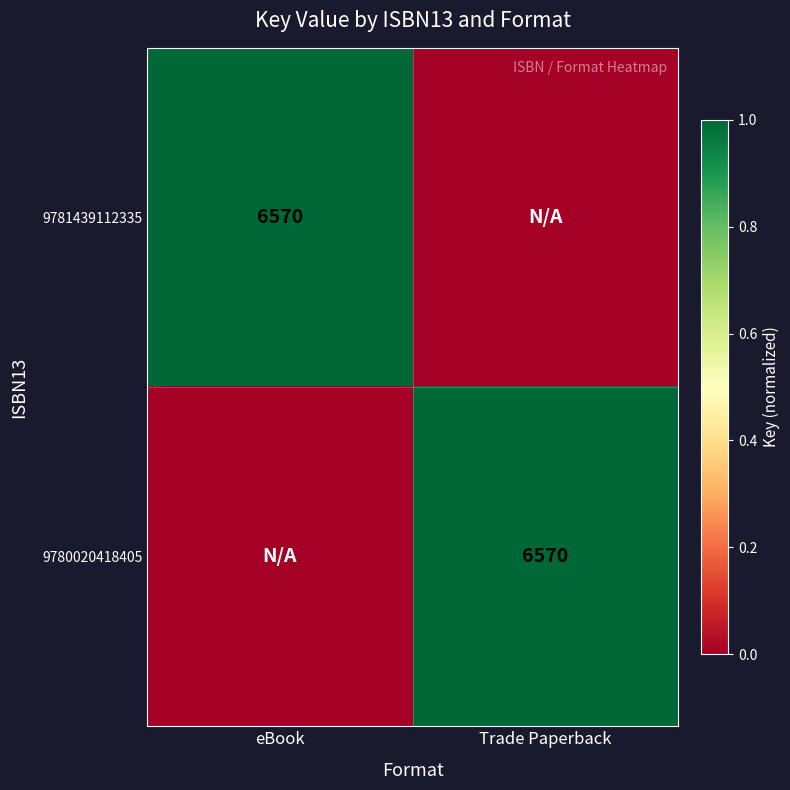

The 9780020418405 series shows 2 at Trade Paperback. True or false?

False